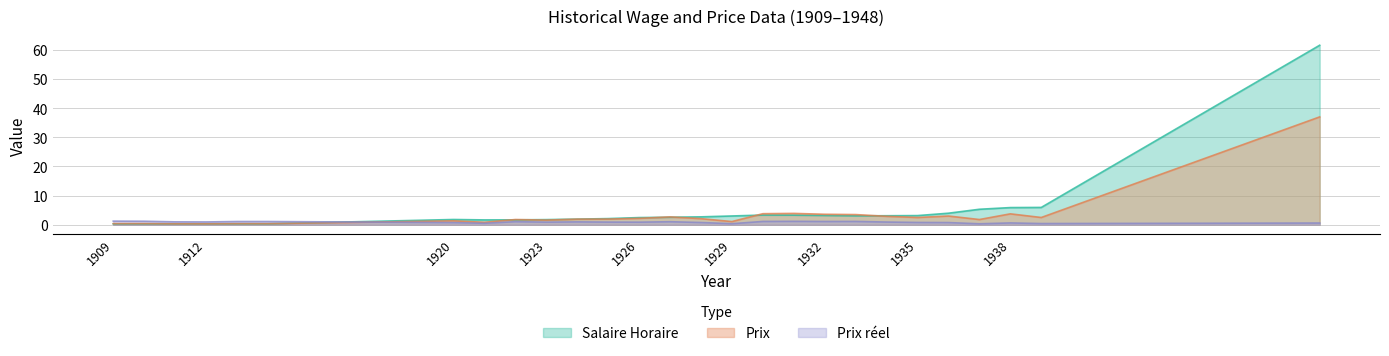

Which series changed the most between 1934 and 1935?

Prix